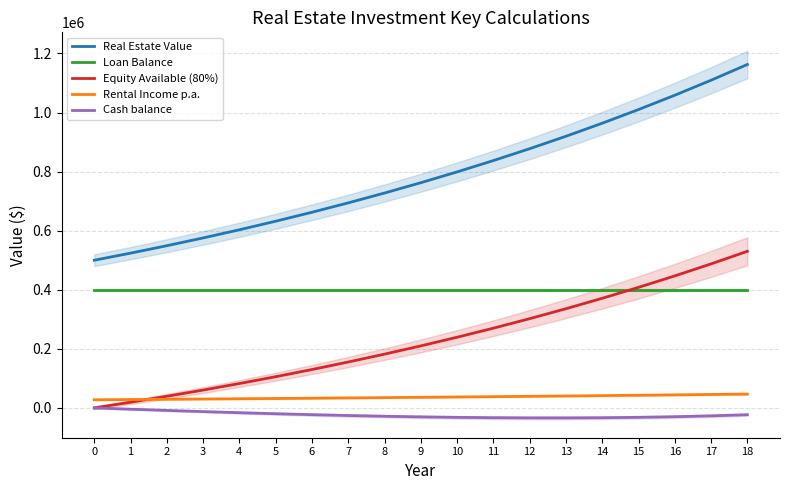

List the series in order of their peak value, highest first.

Real Estate Value, Equity Available (80%), Loan Balance, Rental Income p.a., Cash balance